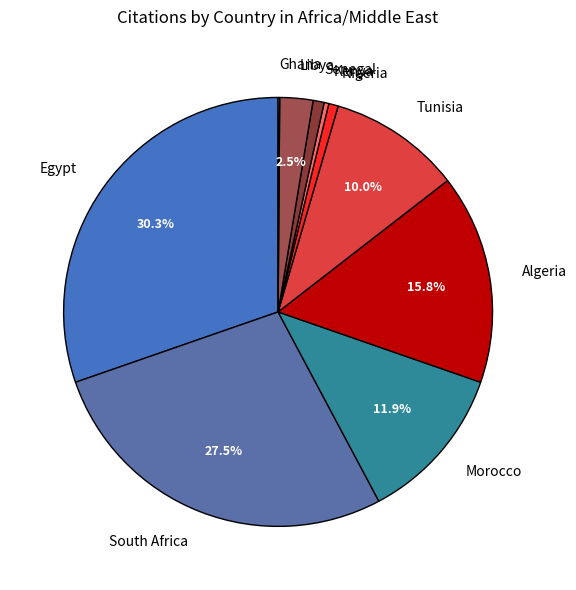

The Tunisia slice represents 10% of the pie. True or false?

True